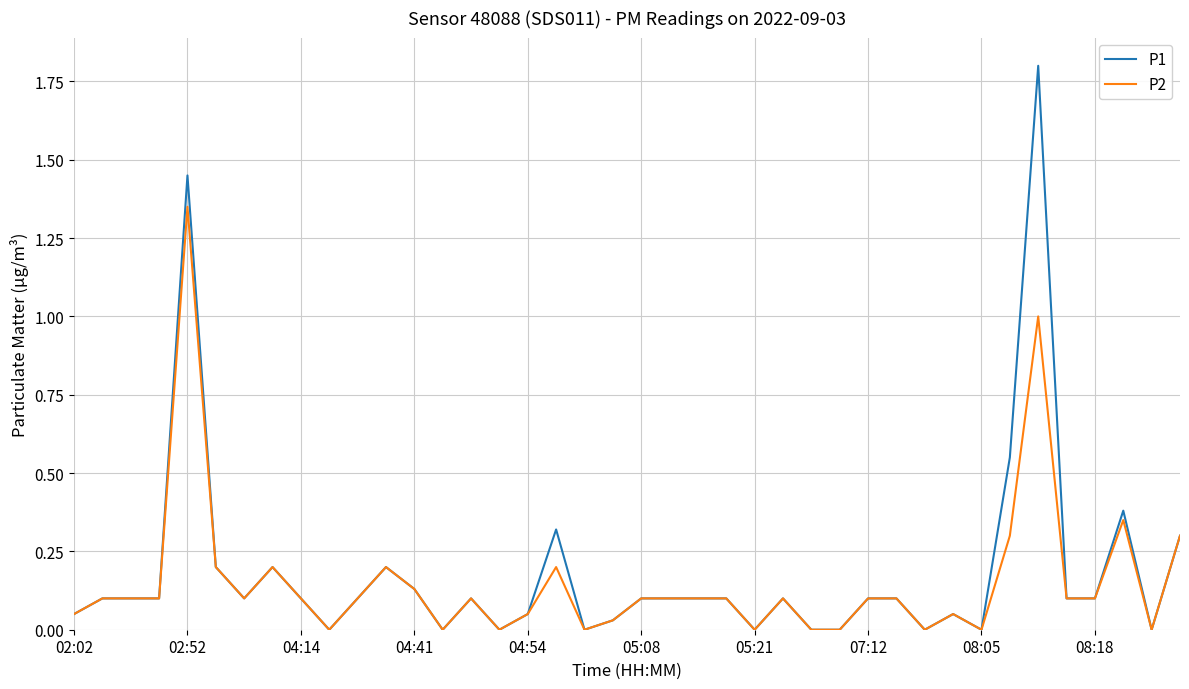

What is the maximum value shown in the chart?

1.8